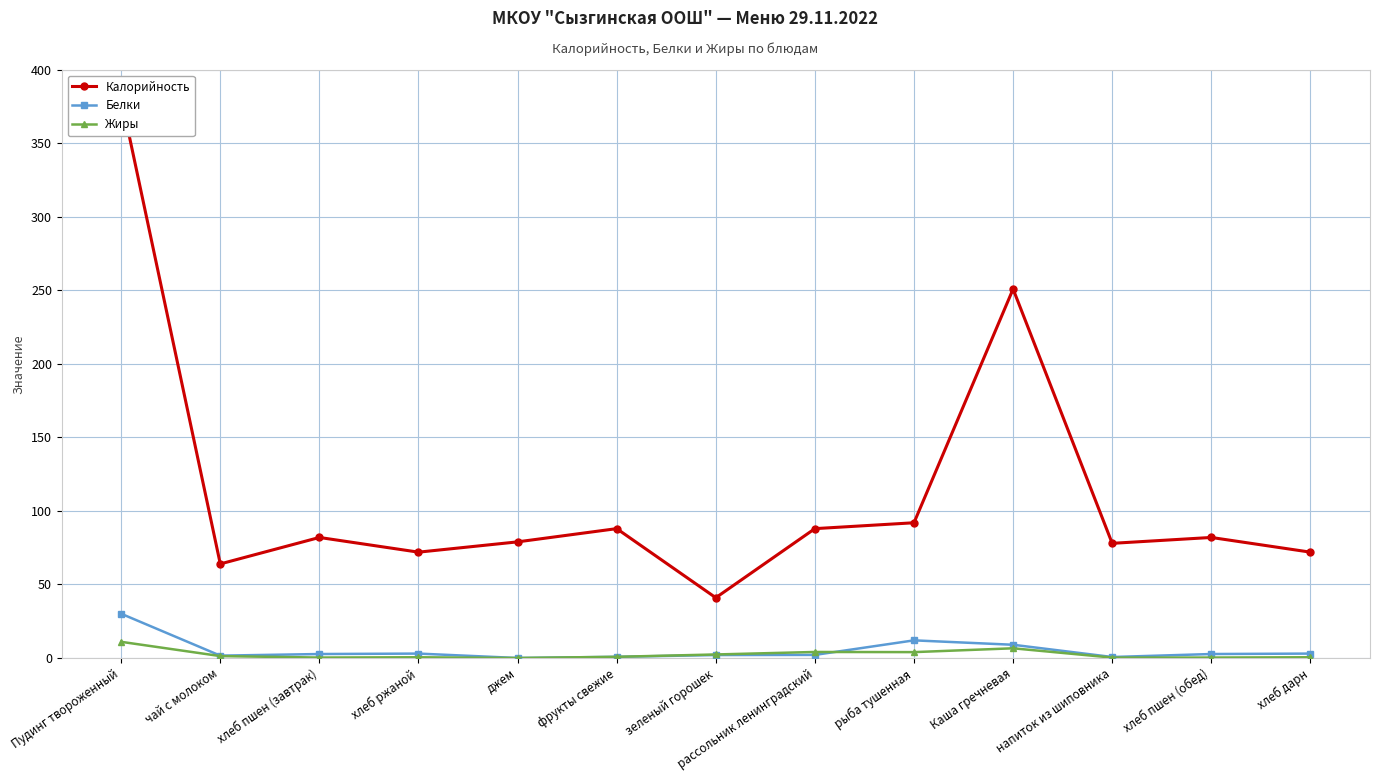

What is the label of the 4th point from the left?

хлеб ржаной